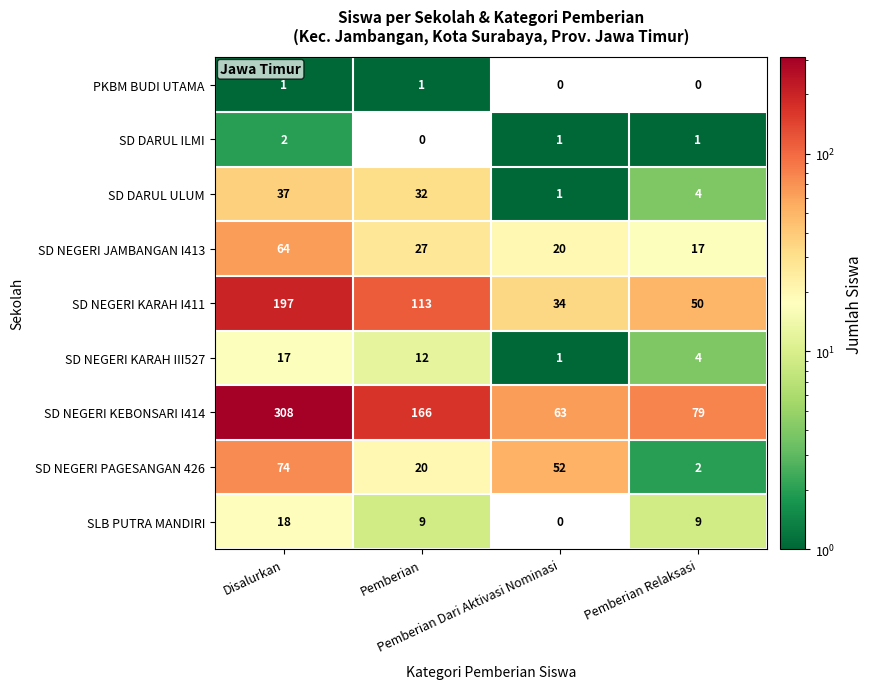

Which series has the widest spread of values?

SD NEGERI KEBONSARI I414